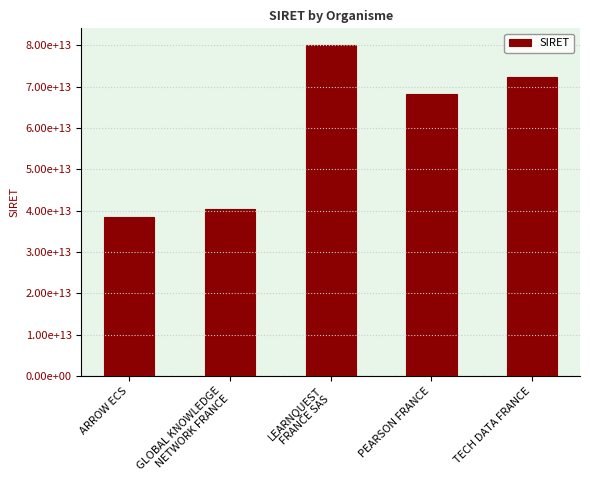

The chart shows a value of 17508442442316 at ARROW ECS. True or false?

False